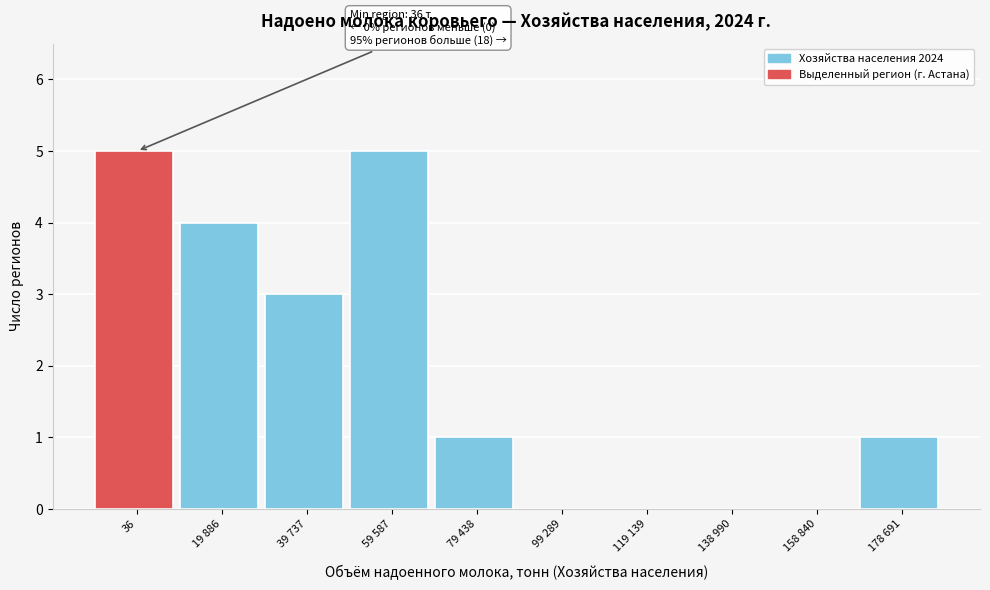

Reading right to left, list all the values displayed in this chart.

178 691=1	158 840=0	138 990=0	119 139=0	99 289=0	79 438=1	59 587=5	39 737=3	19 886=4	36=5